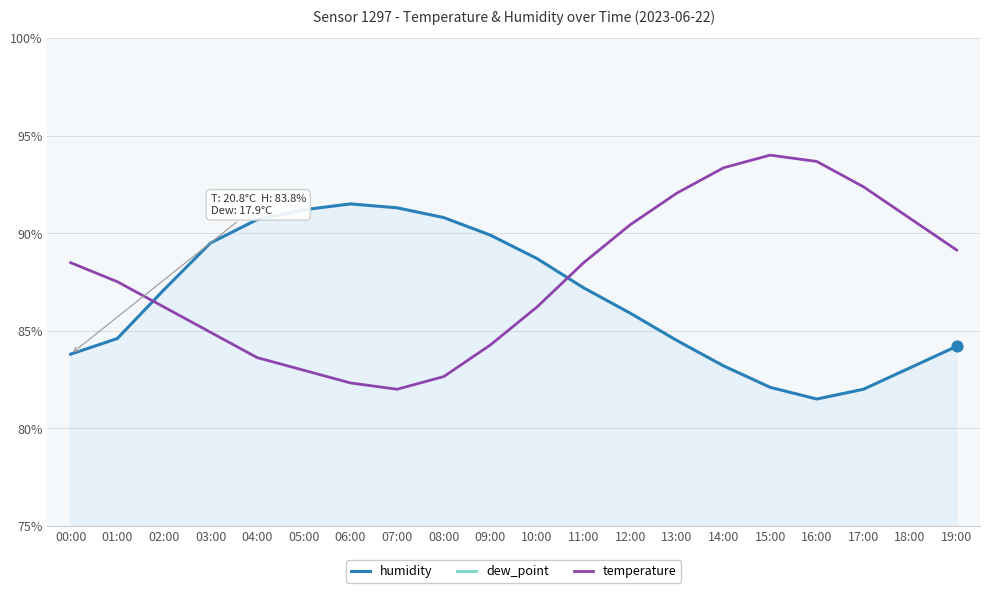

Which series has the largest total across all categories?

temperature